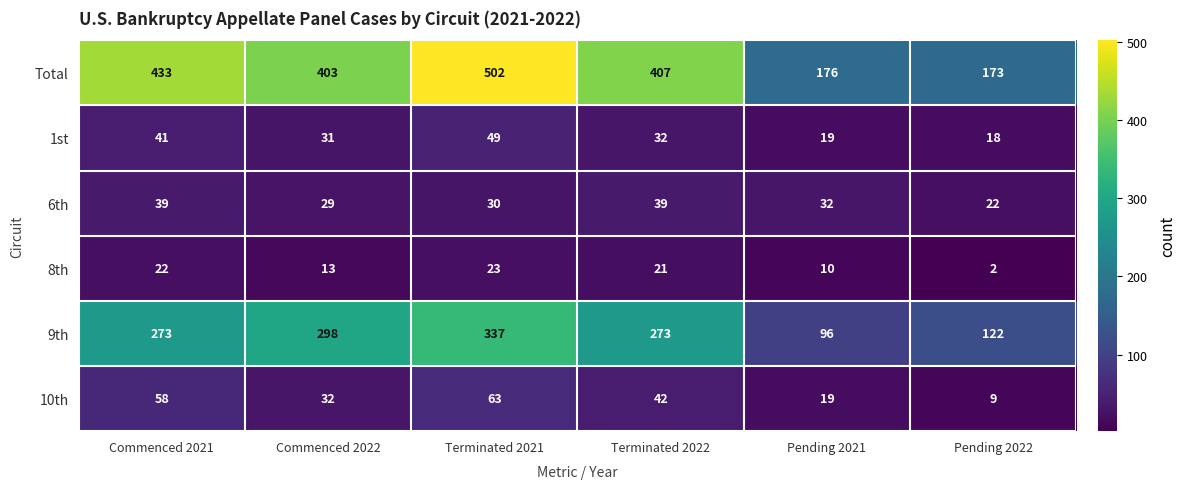

Between Commenced 2022 and Pending 2021, which series saw the biggest shift?

Total